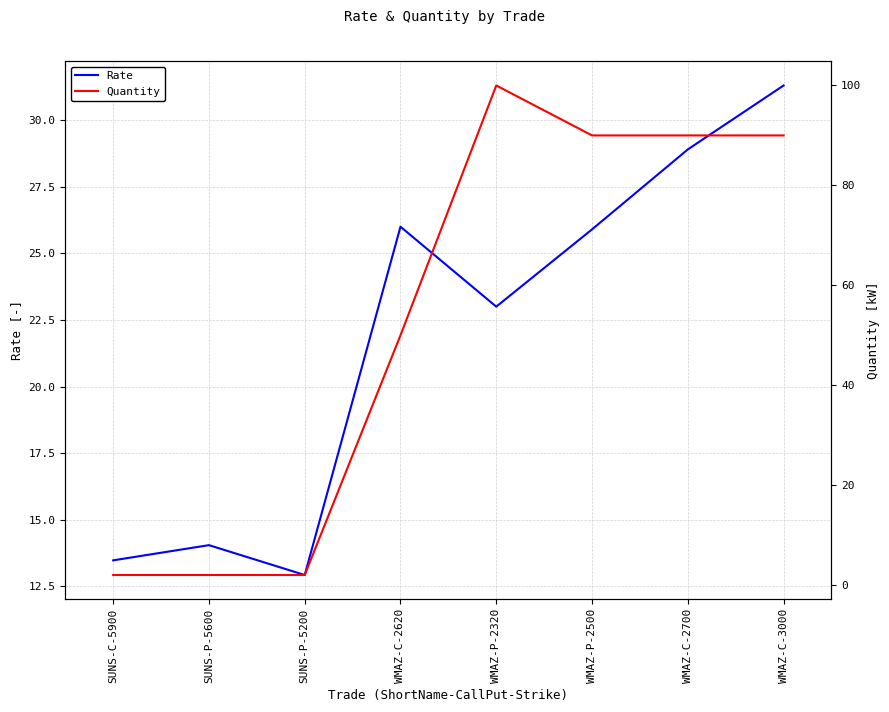

Rank the series at WMAZ-C-2620 from lowest to highest value.

Rate, Quantity